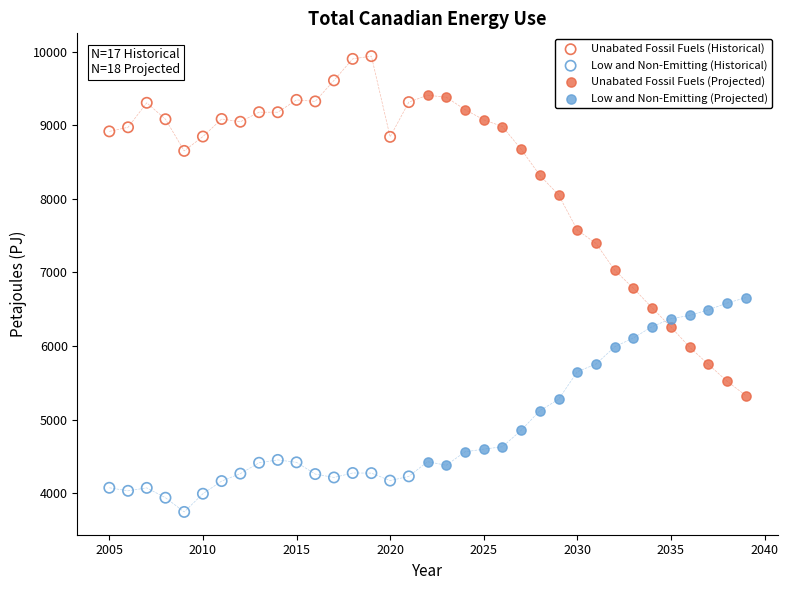

Which series reaches the minimum Y coordinate?

Low and Non-Emitting (Historical)